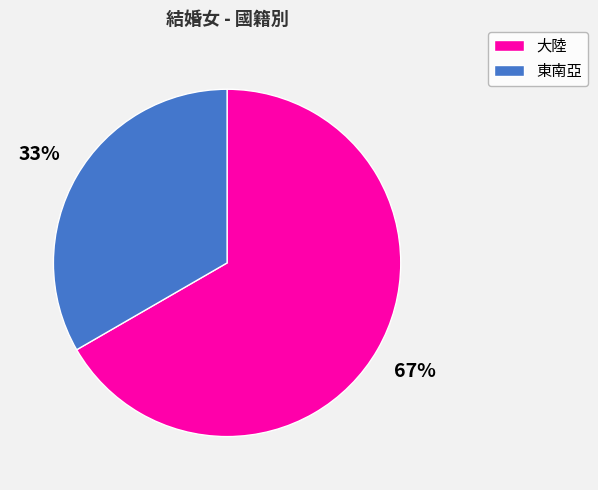

Is there a majority slice in this chart?

Yes